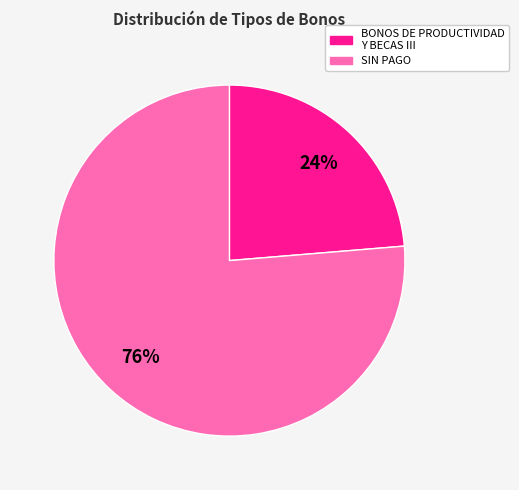

Does any single category account for the majority?

Yes